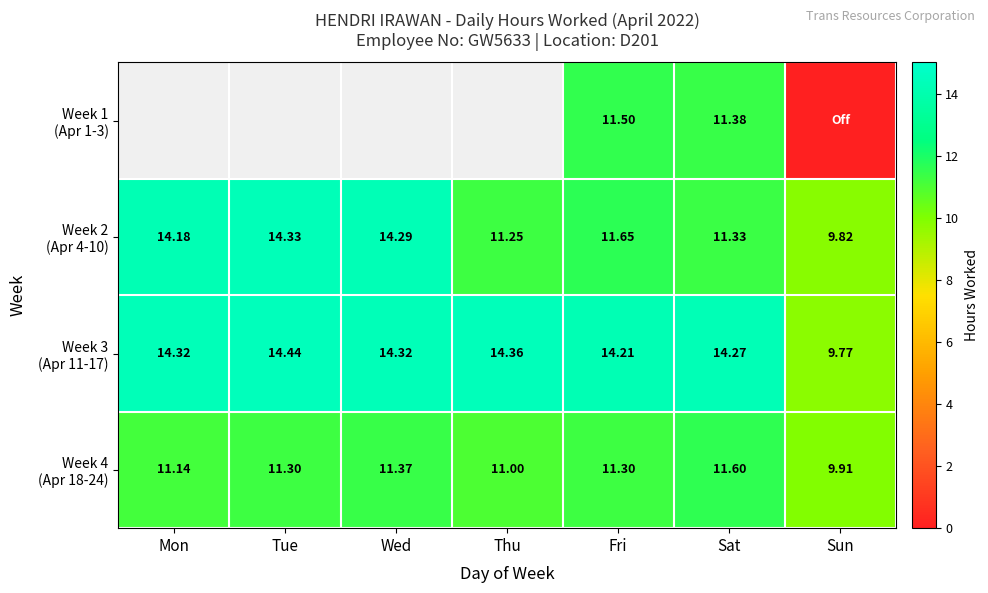

What is the average value of the Week 2 (Apr 4-10) series?

12.4